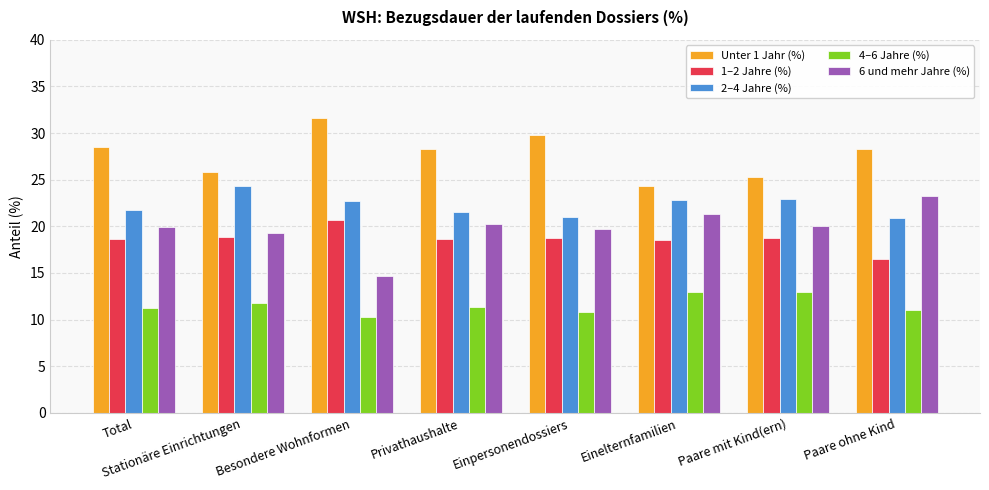

What is the total value across all series at Einelternfamilien?

99.9